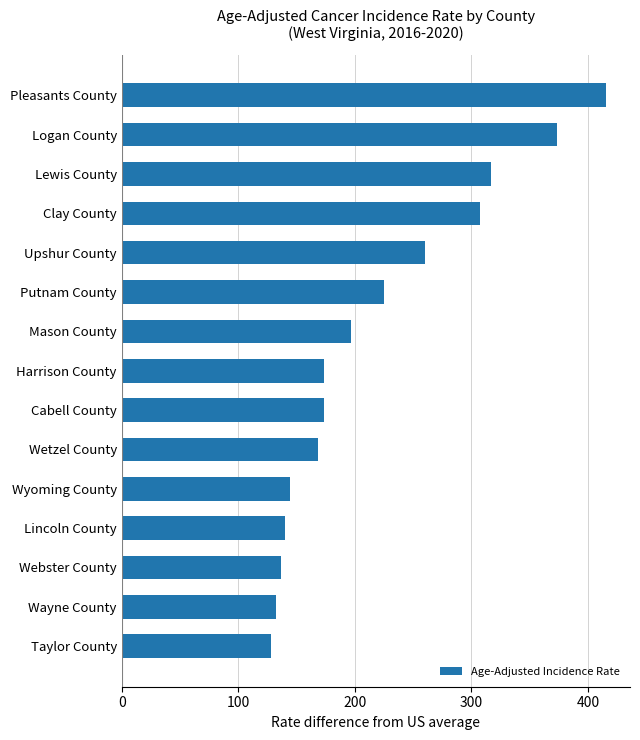

What is the difference between the second highest and second lowest values?

240.3